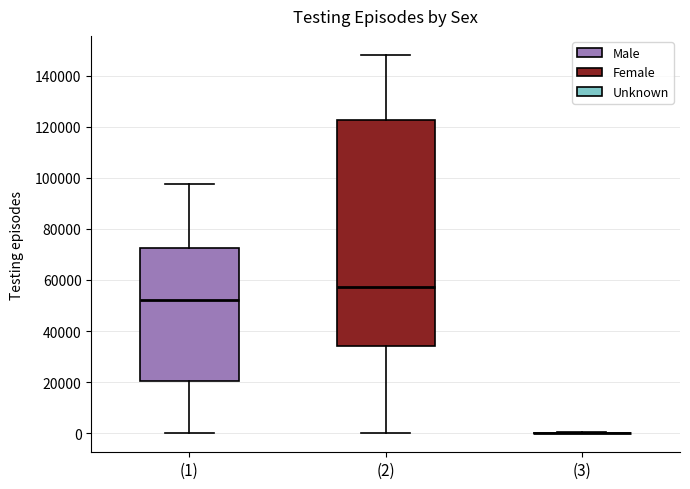

Where does the upper whisker of the box for (1) end on the y-axis? The values are not printed on the chart, so give them approximately, as read against the axis.

98000